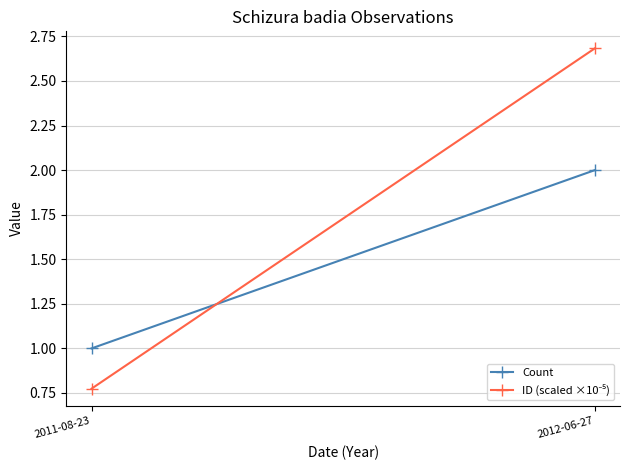

What is the difference between the highest and lowest values at 2011-08-23?

0.2